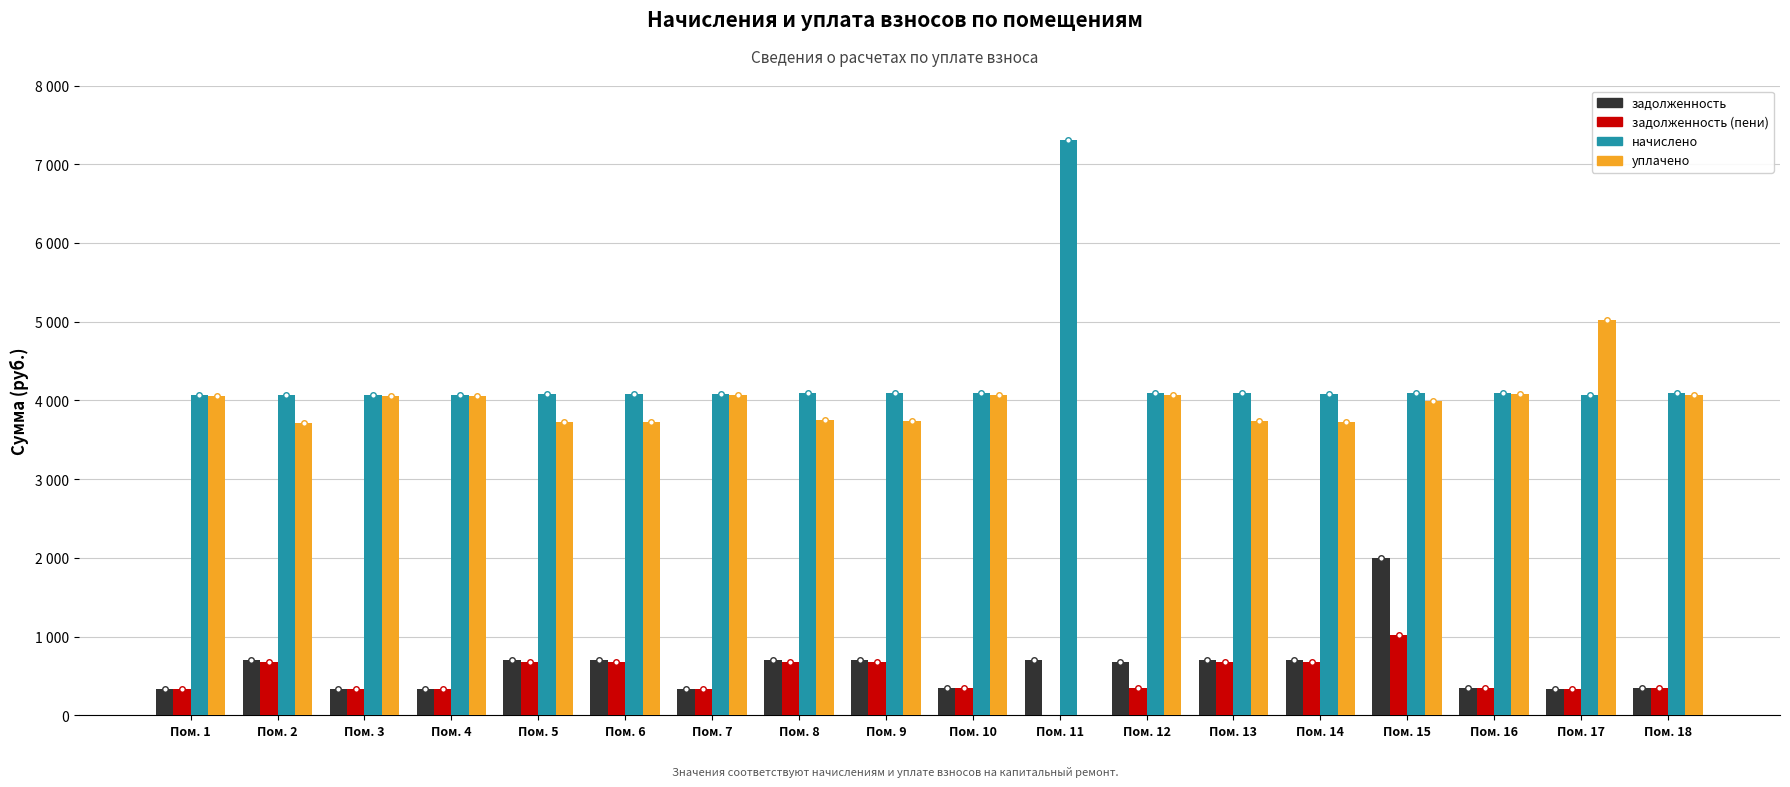

Are the bars horizontal?

No